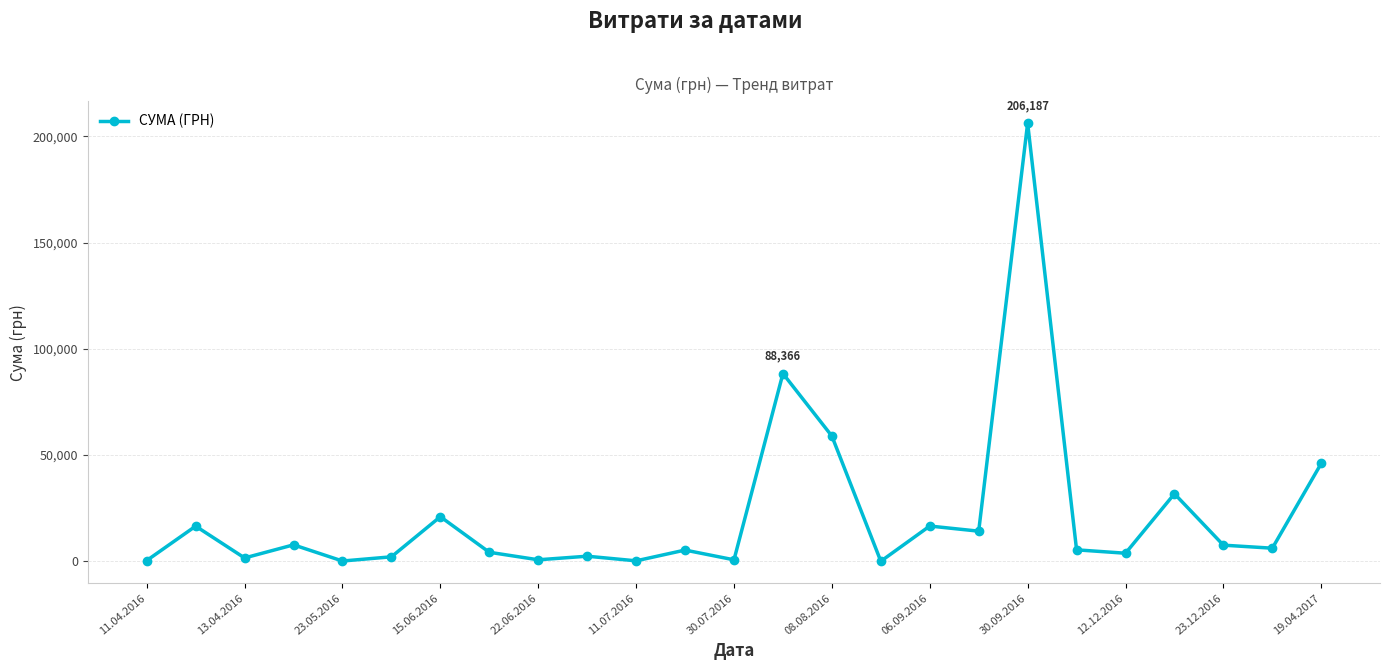

What is the value of the 15th point from the left?

58950.0